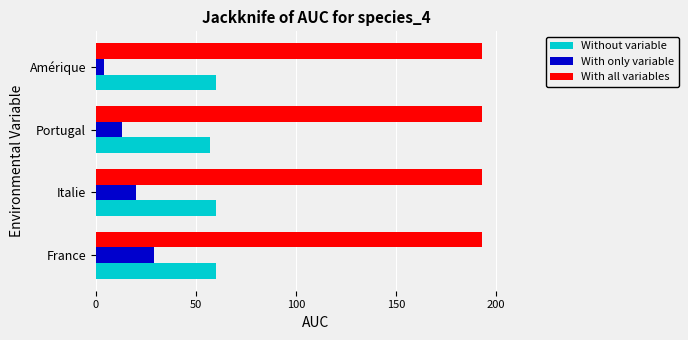

Rank the categories by With only variable value from lowest to highest.

Amérique, Portugal, Italie, France